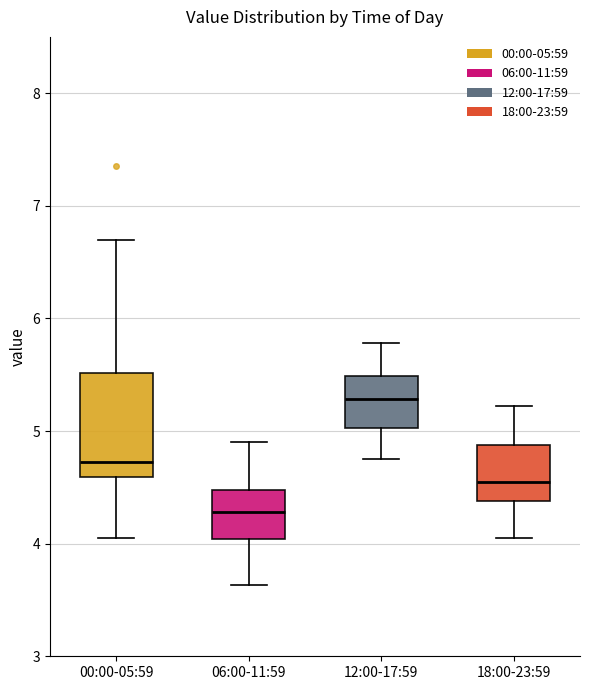

Reading left to right, read every box against the y-axis: the position of its median line, the range the box covers, and the ends of its whiskers. The values are not printed on the chart, so give them approximately, as read against the axis.

00:00-05:59: median 4.7, box 4.6 to 5.5, whiskers 4.1 to 6.7
06:00-11:59: median 4.3, box 4.0 to 4.5, whiskers 3.6 to 4.9
12:00-17:59: median 5.3, box 5.0 to 5.5, whiskers 4.8 to 5.8
18:00-23:59: median 4.6, box 4.4 to 4.9, whiskers 4.1 to 5.2